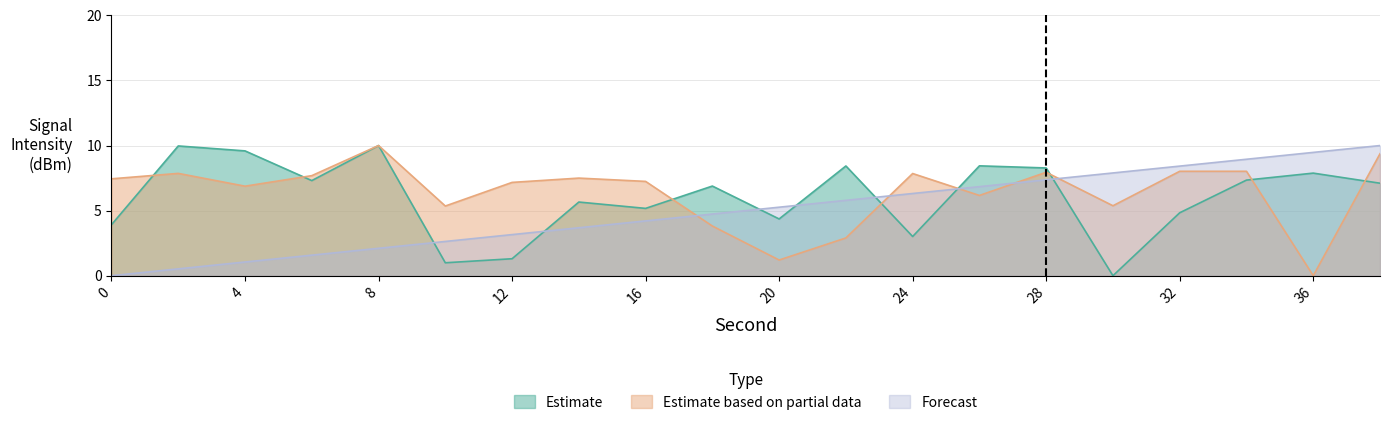

What value does the Estimate series have at 16?

5.2